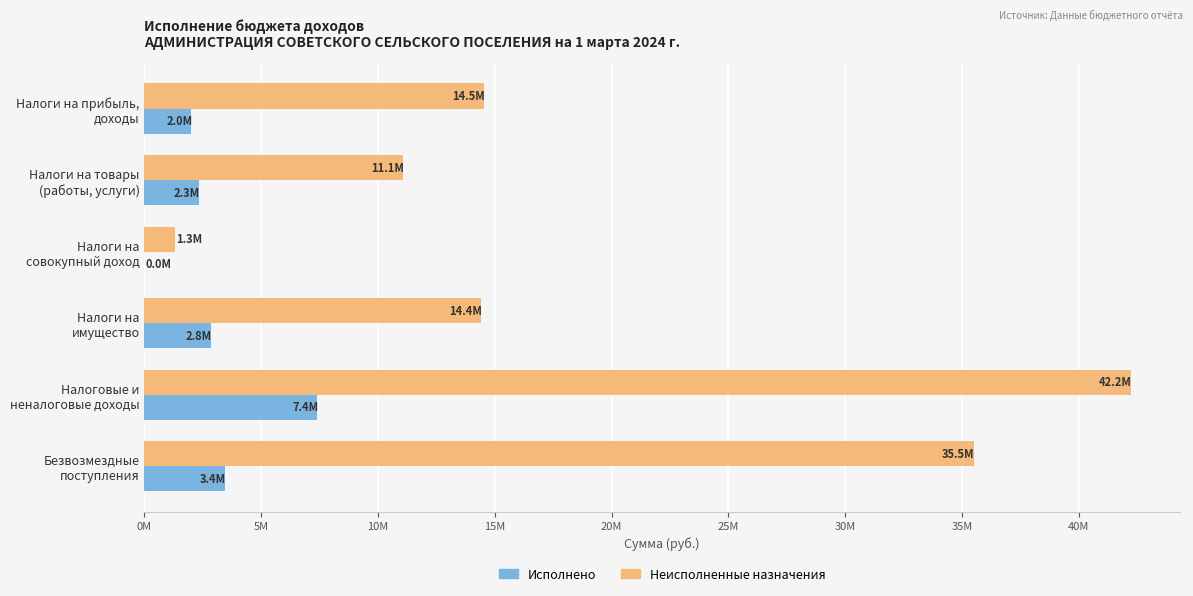

What are all the series names shown in the legend?

Исполнено, Неисполненные назначения